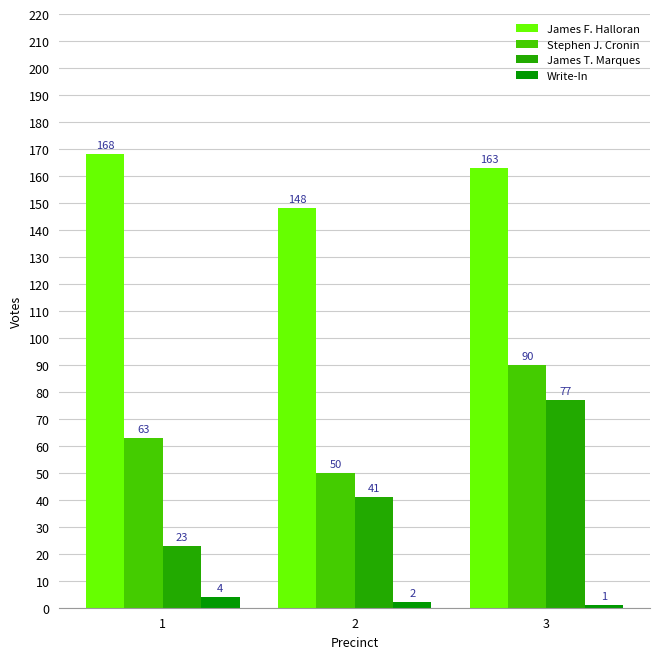

At which category is the sum across all series the highest?

3